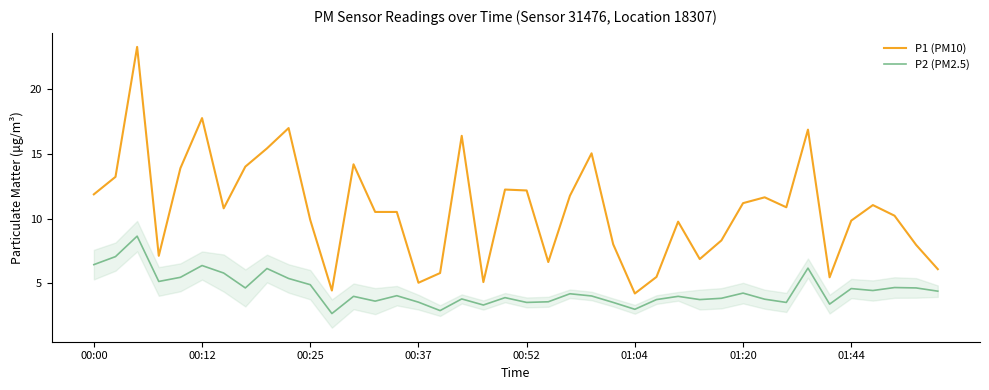

What is the difference between the maximum and minimum values in the P2 (PM2.5) series?

6.0